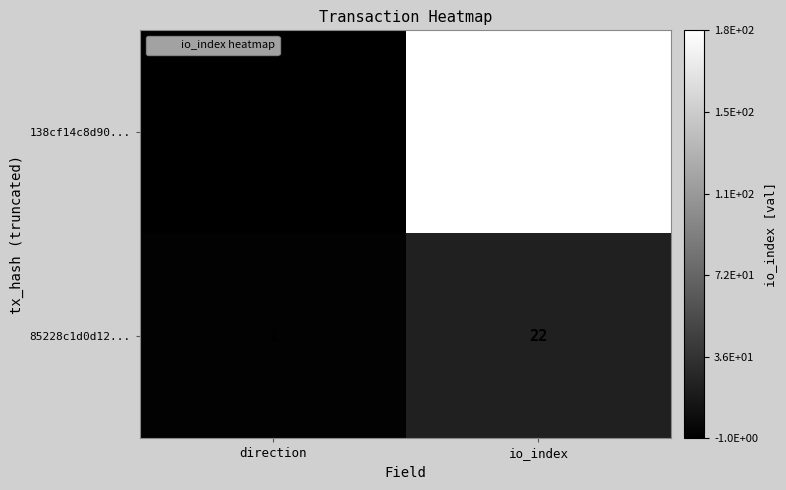

Which series has the widest spread of values?

138cf14c8d90...